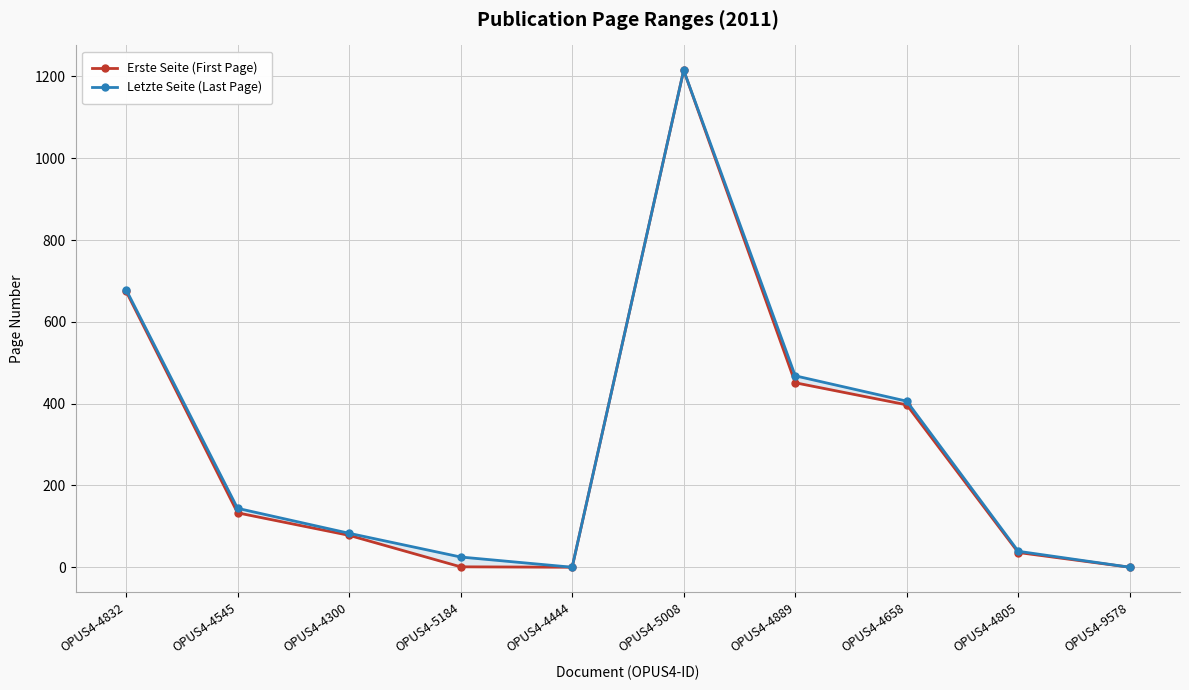

What position from the left is OPUS4-4805?

9